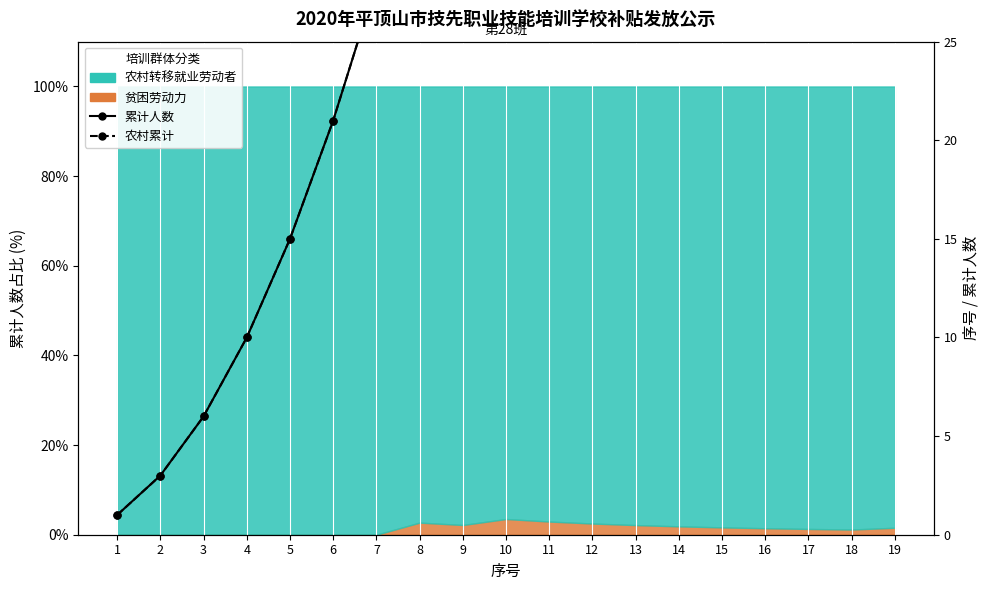

Which label corresponds to the smallest value in the chart?

1